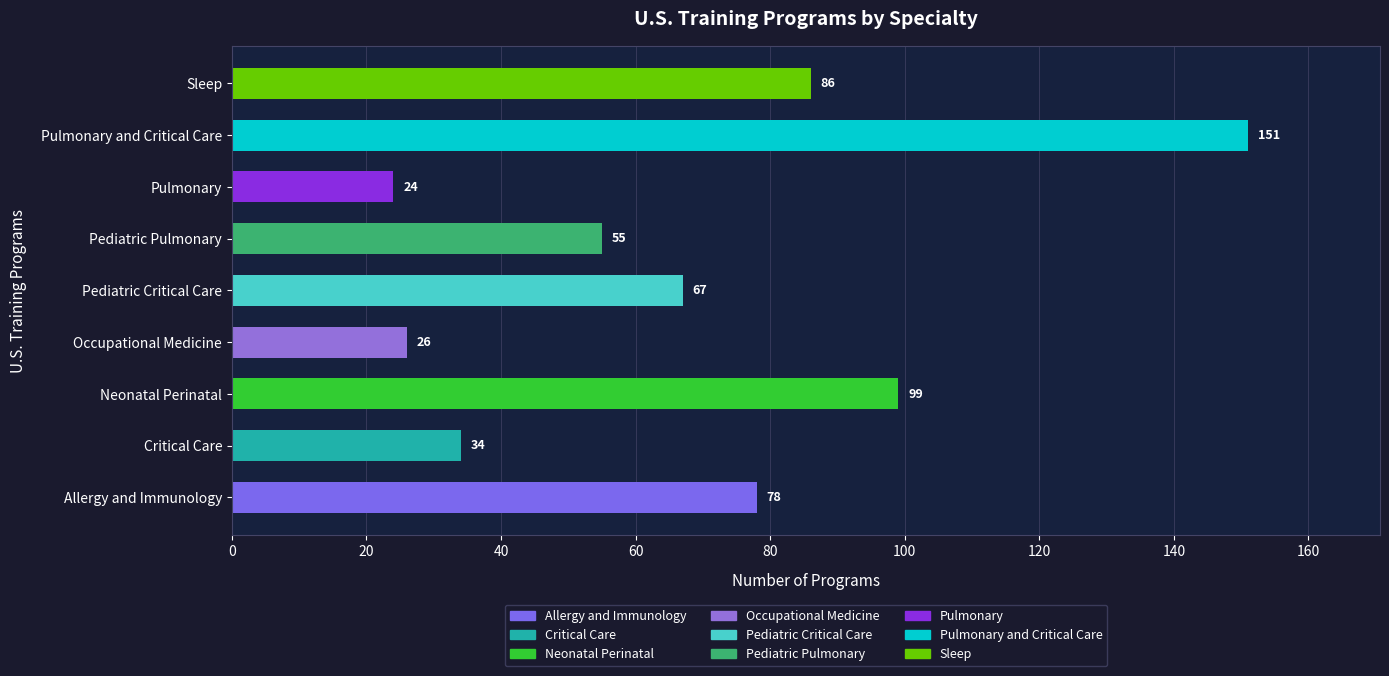

What is the average value?

69